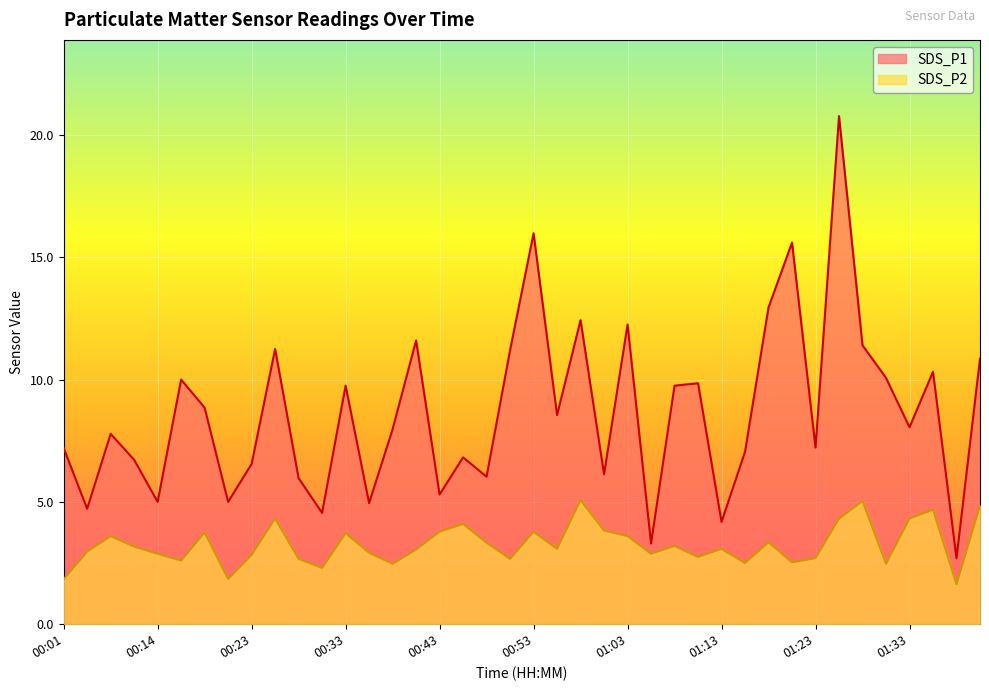

What is the value of the SDS_P2 point at the 14th from the left?

2.9